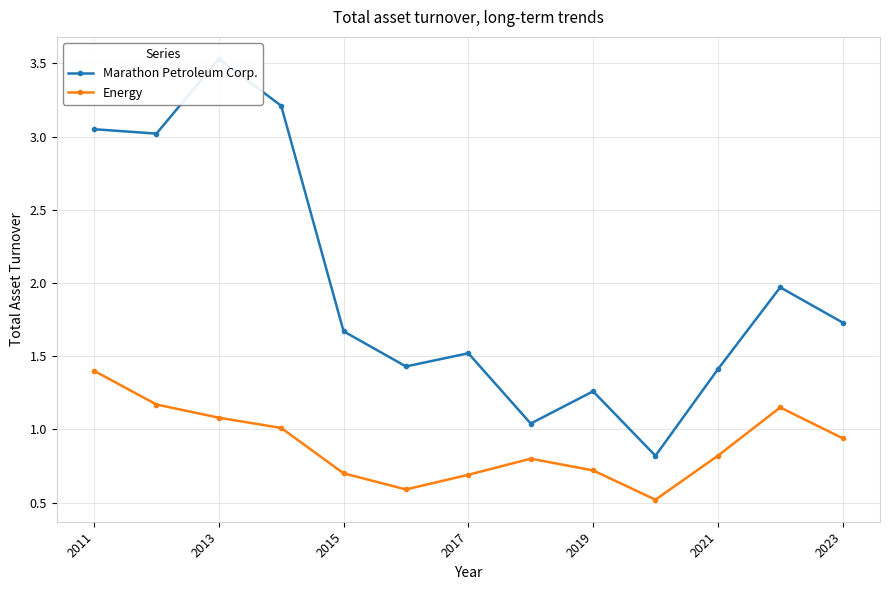

True or false: Energy and Marathon Petroleum Corp. intersect in this chart.

False